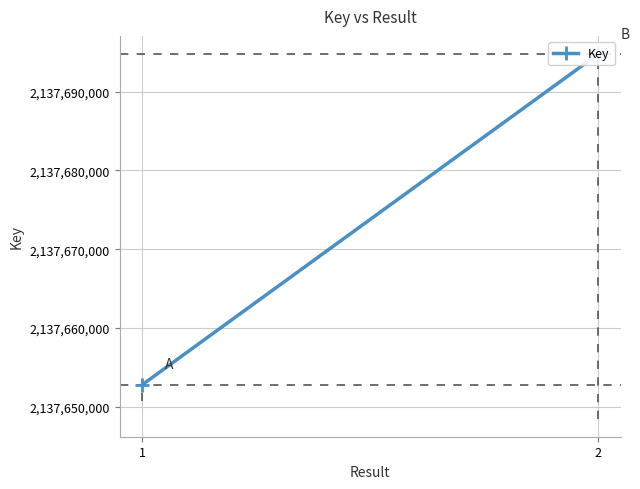

What is the sum of all values?

4275347568